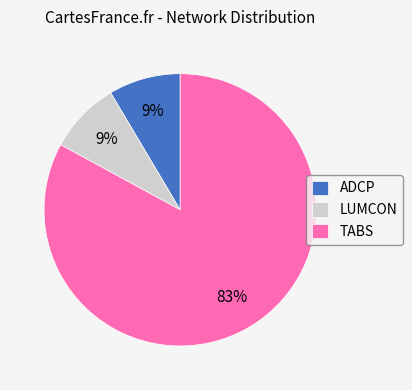

How many slices are in this pie chart?

3